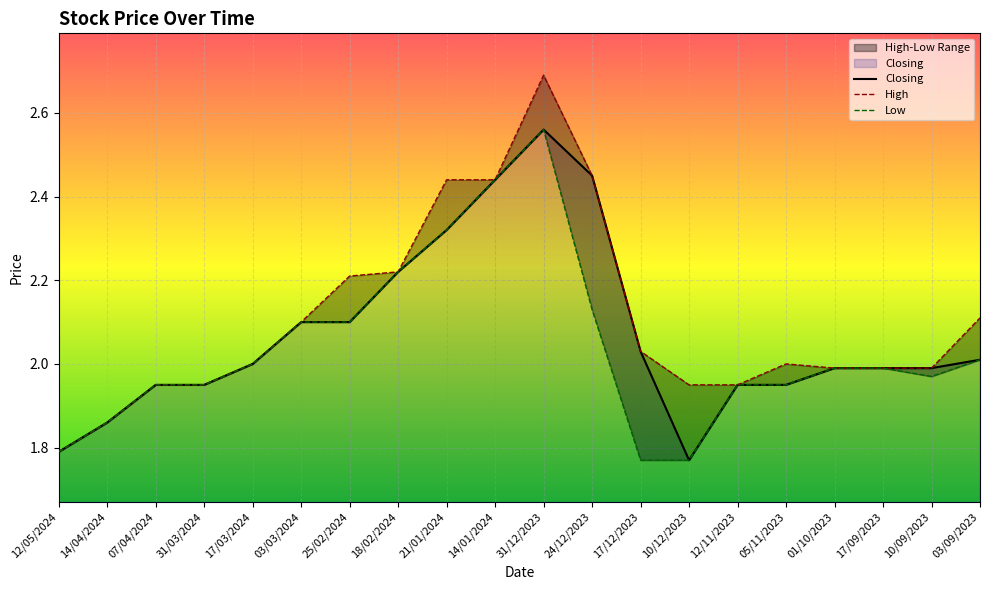

What is the label of the 10th point from the left?

14/01/2024